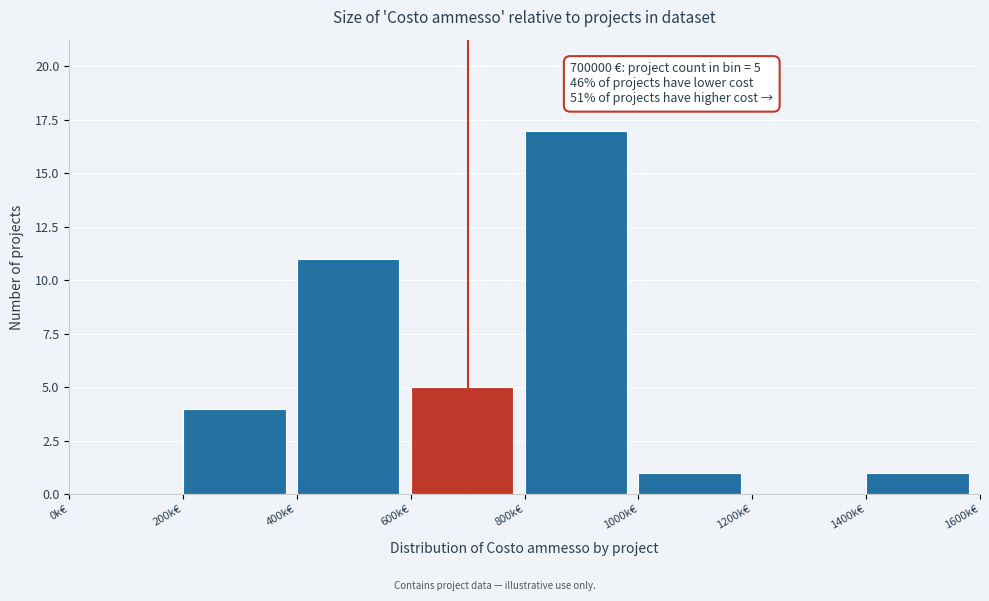

Reading left to right, transcribe all the data shown in this chart.

0k€=0	200k€=4	400k€=11	600k€=5	800k€=17	1000k€=1	1200k€=0	1400k€=1